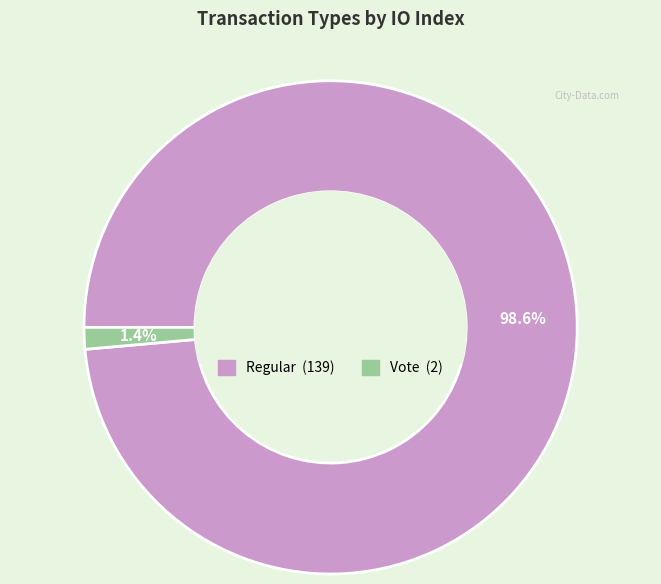

Between Regular and Vote, which is larger?

Regular